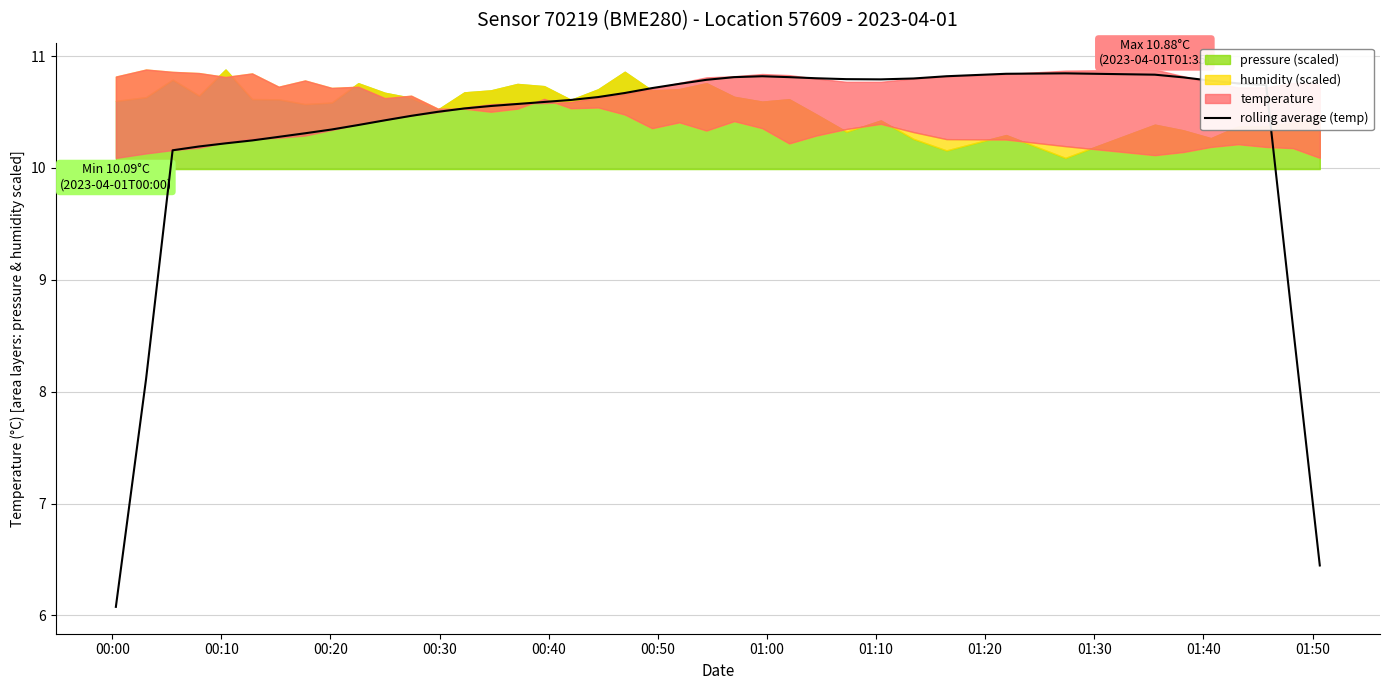

Does the chart display data point markers on the line(s)?

No